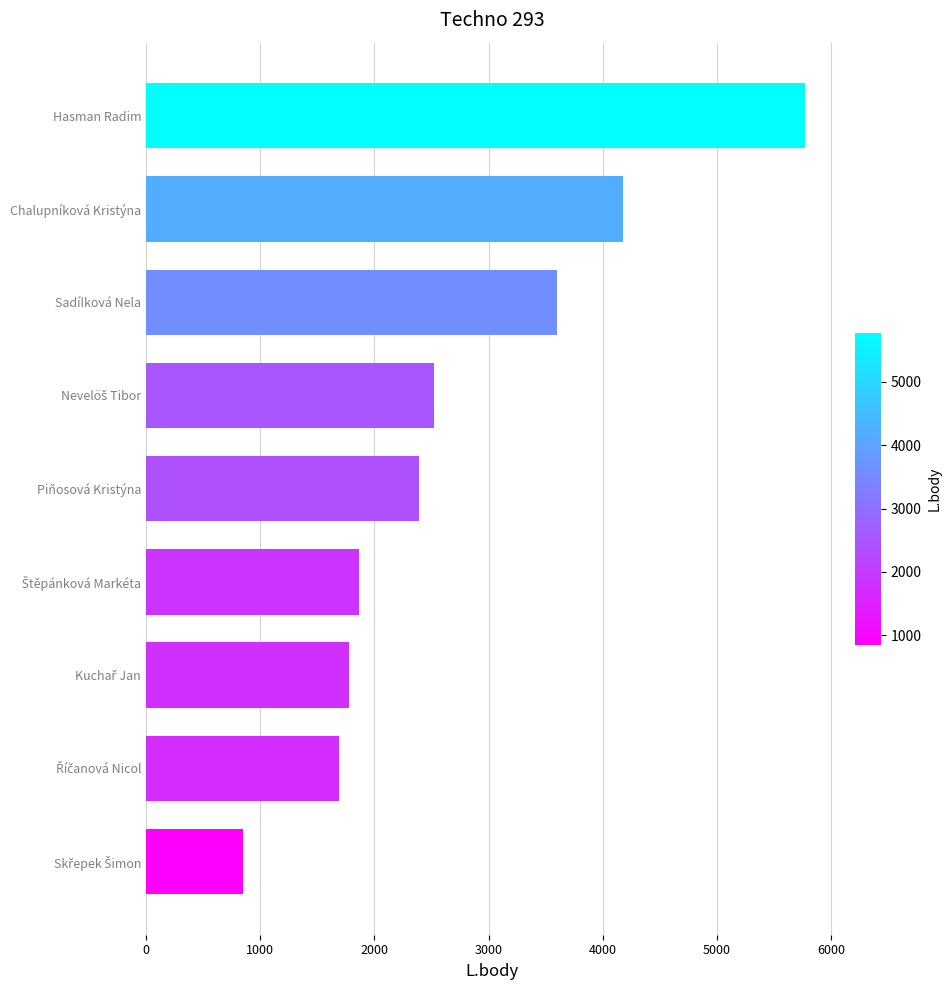

The chart shows a value of 3270 at Hasman Radim. True or false?

False